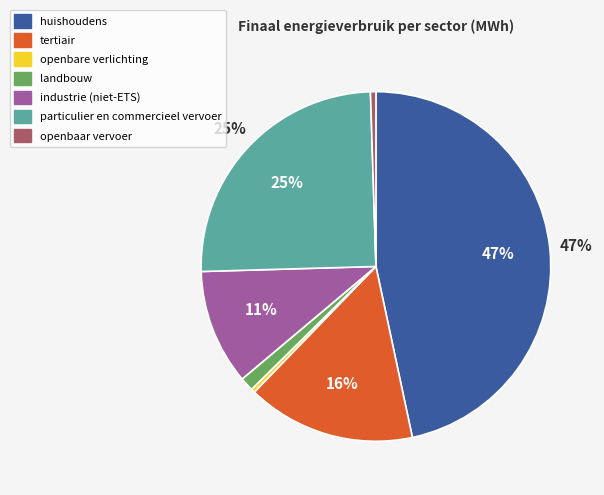

Is it true that tertiair is 16% of the pie?

True